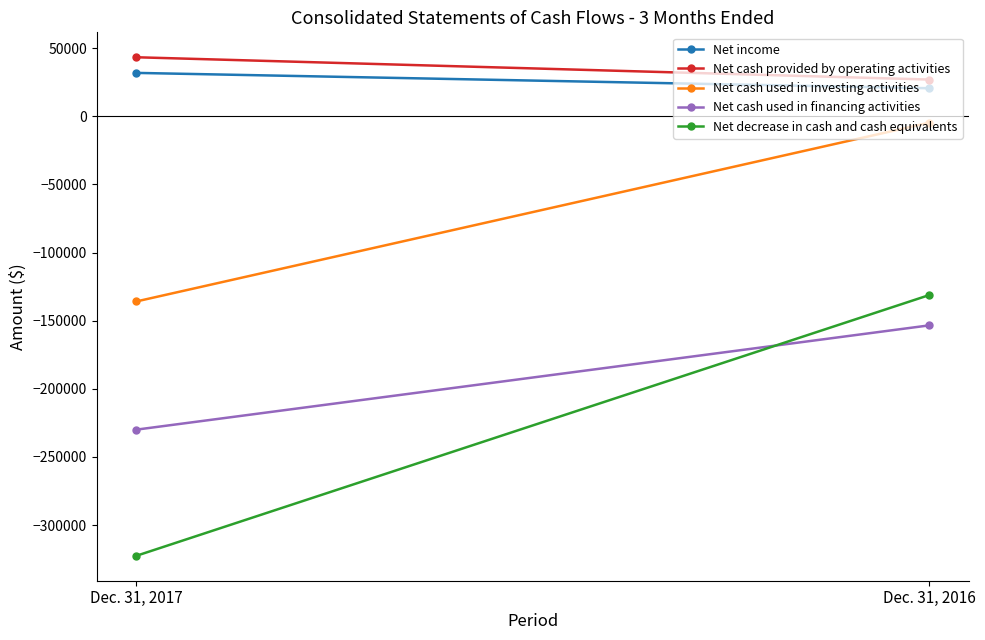

What is the approximate value of Net cash used in investing activities at Dec. 31, 2016?

-4716